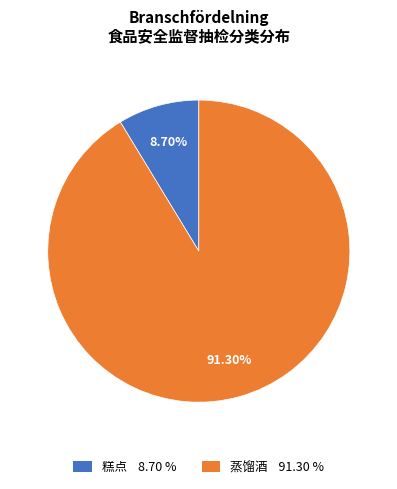

True or false: 糕点 accounts for 1% of the total.

False